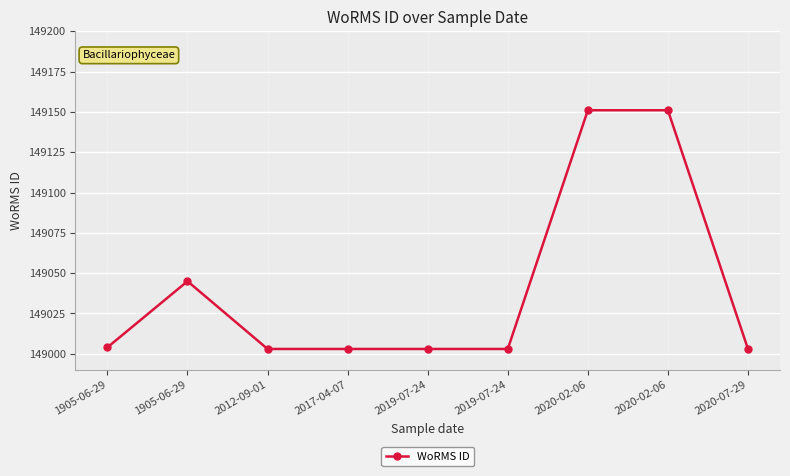

Is this an area chart (filled region under the line)?

No